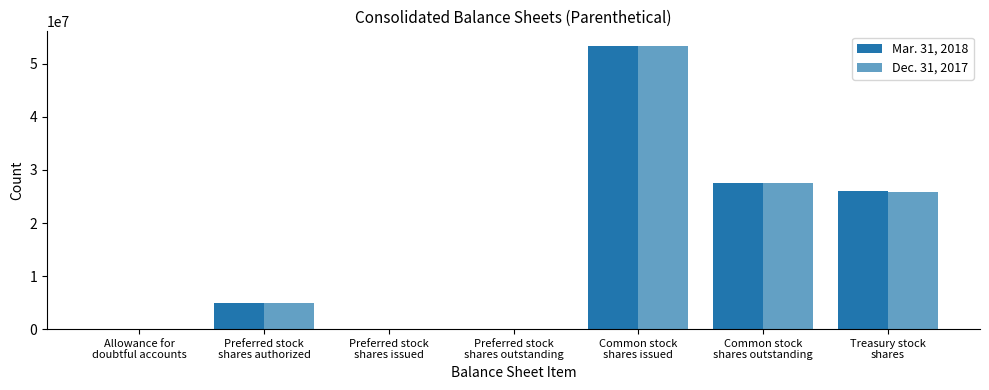

The value of Dec. 31, 2017 at Preferred stock
shares issued is 31812037. True or false?

False